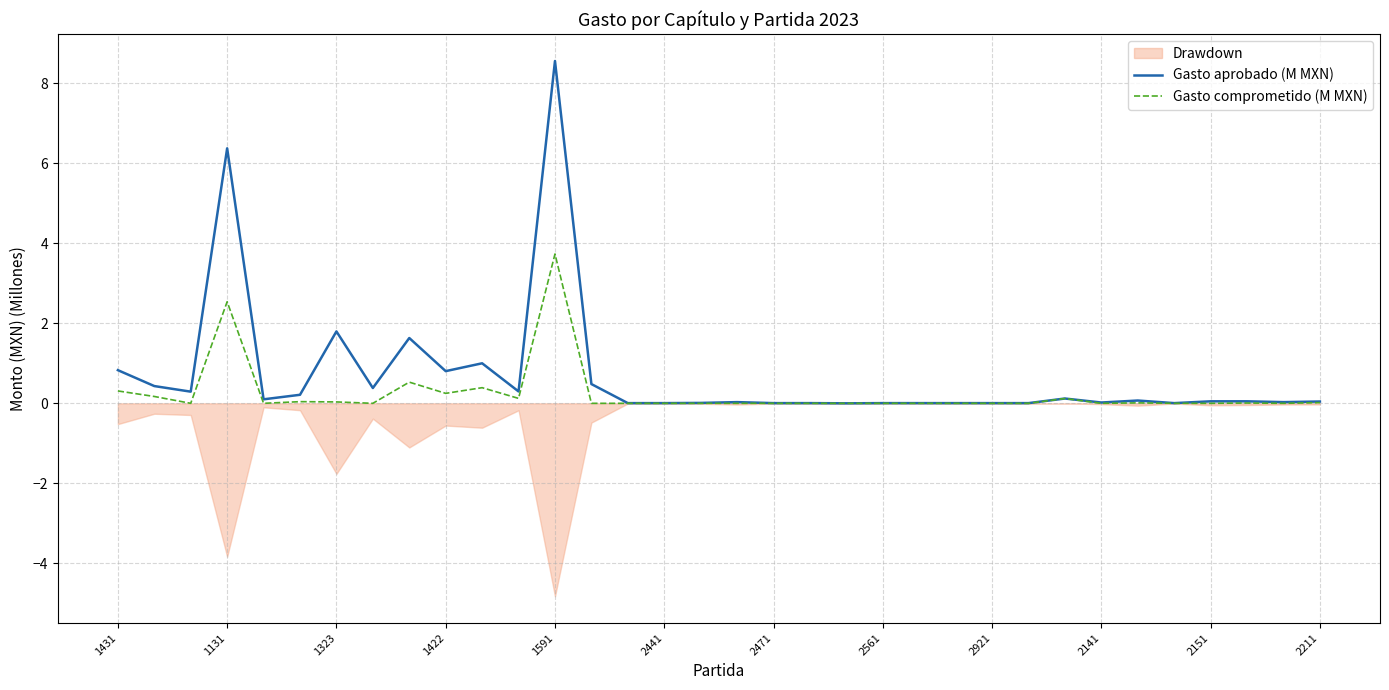

How many lines are shown in the chart?

2